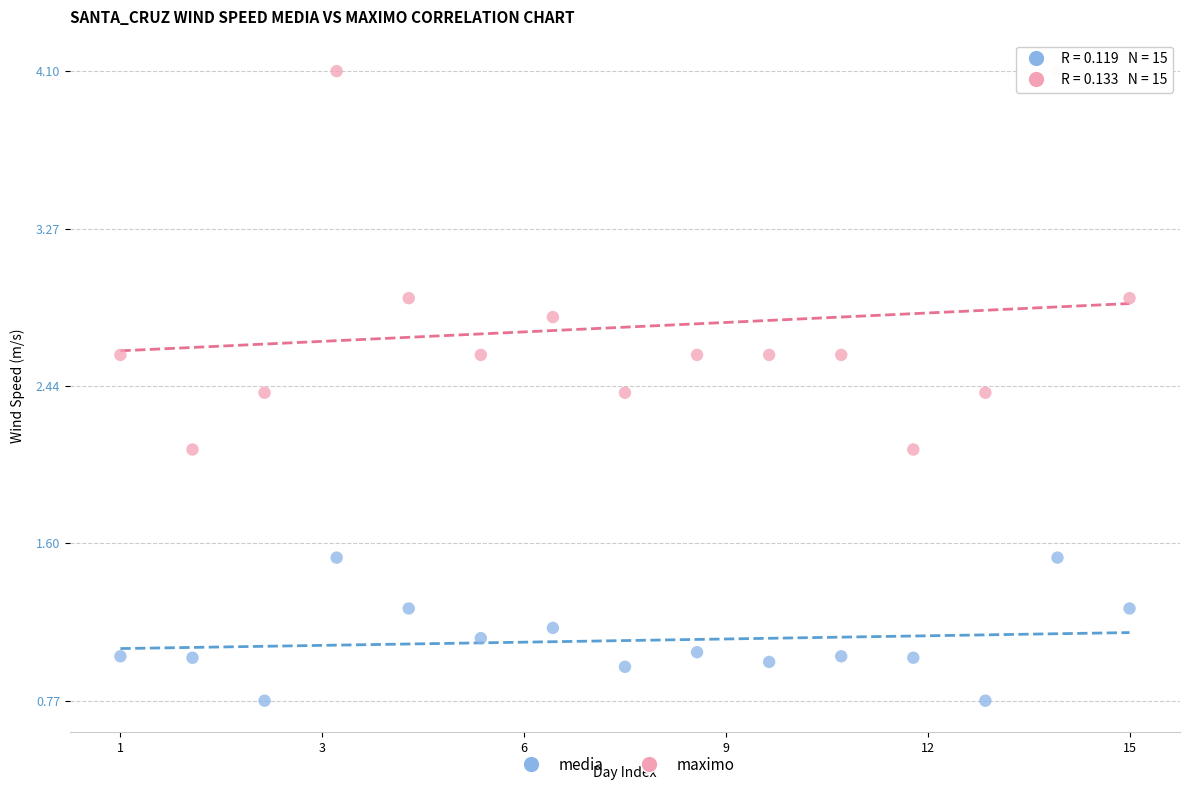

Which series has the largest Y range (max minus min)?

maximo